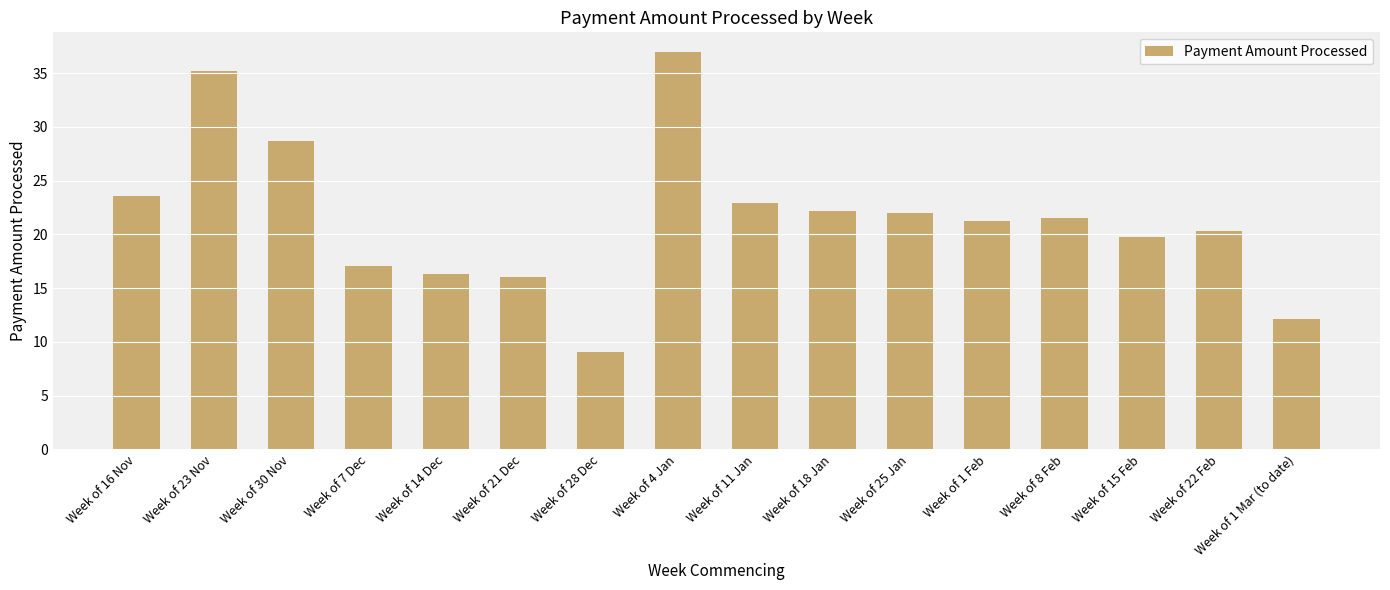

What is the difference between the values at Week of 21 Dec and Week of 30 Nov?

12.6